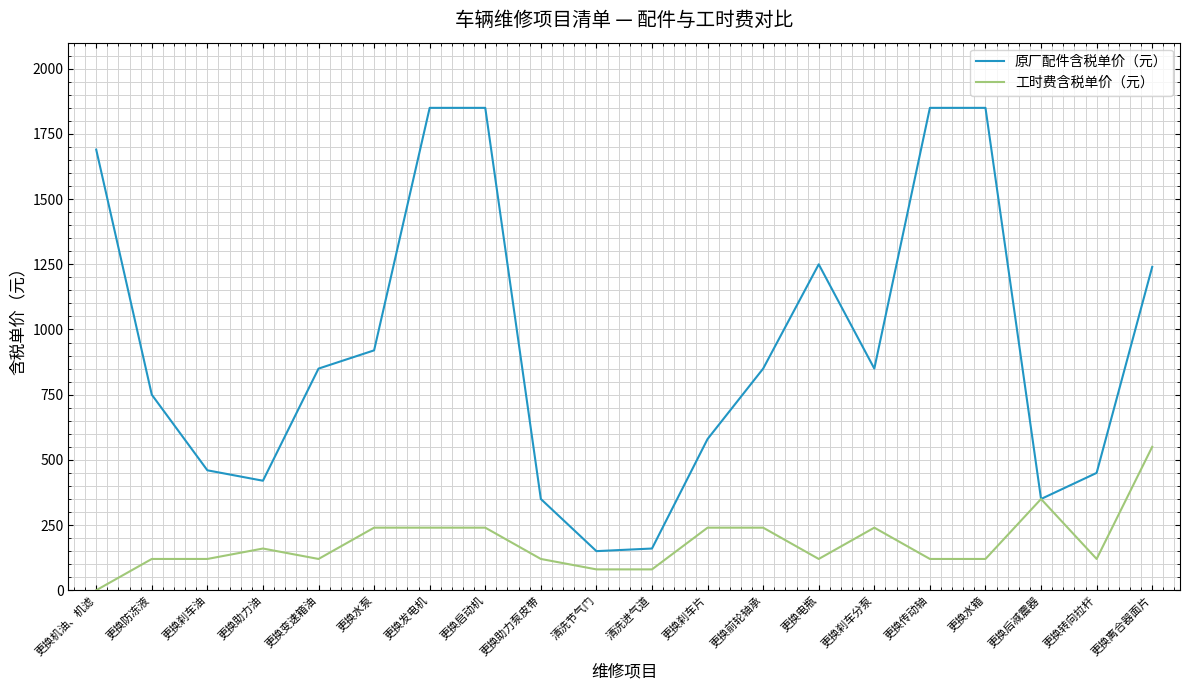

Reading left to right, what are all the values shown in this chart?

原厂配件含税单价（元）: 更换机油、机滤=1690	更换防冻液=750	更换刹车油=460	更换助力油=420	更换变速箱油=850	更换水泵=920	更换发电机=1850	更换启动机=1850	更换助力泵皮带=350	清洗节气门=150	清洗进气道=160	更换刹车片=580	更换前轮轴承=850	更换电瓶=1250	更换刹车分泵=850	更换传动轴=1850	更换水箱=1850	更换后减震器=350	更换转向拉杆=450	更换离合器面片=1240
工时费含税单价（元）: 更换机油、机滤=0	更换防冻液=120	更换刹车油=120	更换助力油=160	更换变速箱油=120	更换水泵=240	更换发电机=240	更换启动机=240	更换助力泵皮带=120	清洗节气门=80	清洗进气道=80	更换刹车片=240	更换前轮轴承=240	更换电瓶=120	更换刹车分泵=240	更换传动轴=120	更换水箱=120	更换后减震器=350	更换转向拉杆=120	更换离合器面片=550